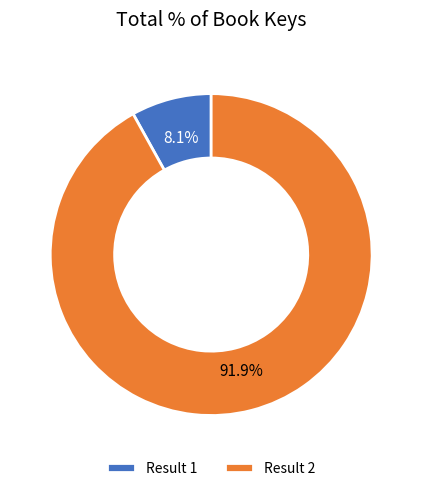

Between Result 1 and Result 2, which is larger?

Result 2